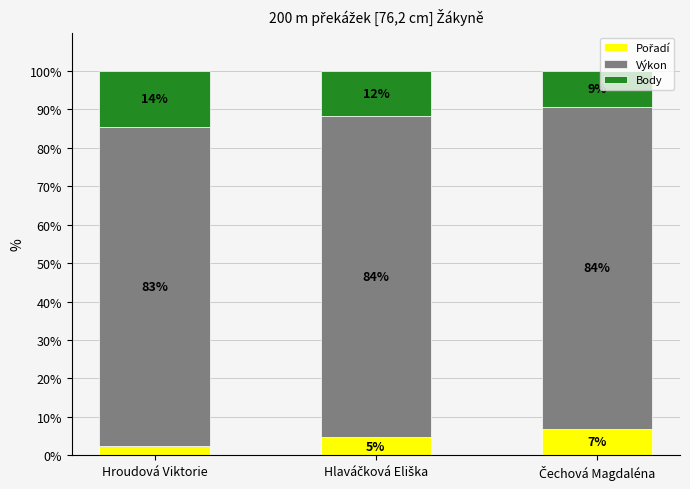

What is the label of the 3rd bar from the right?

Hroudová Viktorie